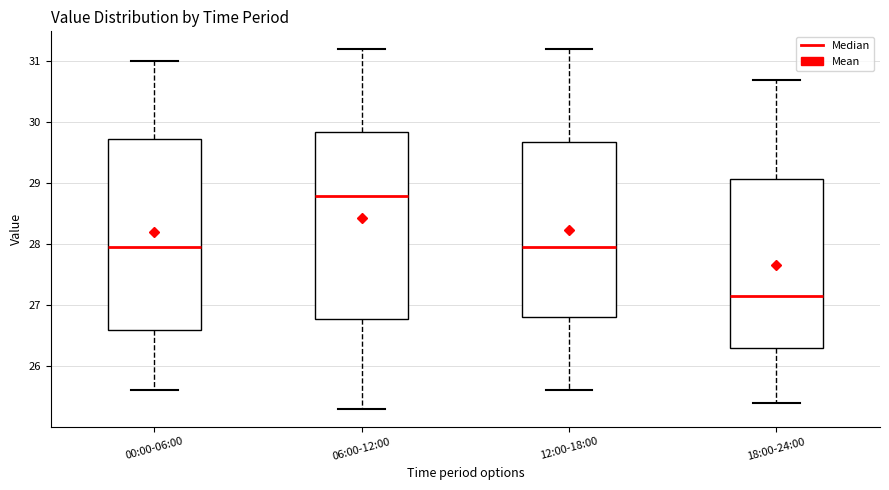

Reading left to right, read every box against the y-axis: the position of its median line, the range the box covers, and the ends of its whiskers. The values are not printed on the chart, so give them approximately, as read against the axis.

00:00-06:00: median 28.0, box 26.6 to 29.7, whiskers 25.6 to 31.0
06:00-12:00: median 28.8, box 26.8 to 29.9, whiskers 25.3 to 31.2
12:00-18:00: median 28.0, box 26.8 to 29.7, whiskers 25.6 to 31.2
18:00-24:00: median 27.2, box 26.3 to 29.1, whiskers 25.4 to 30.7